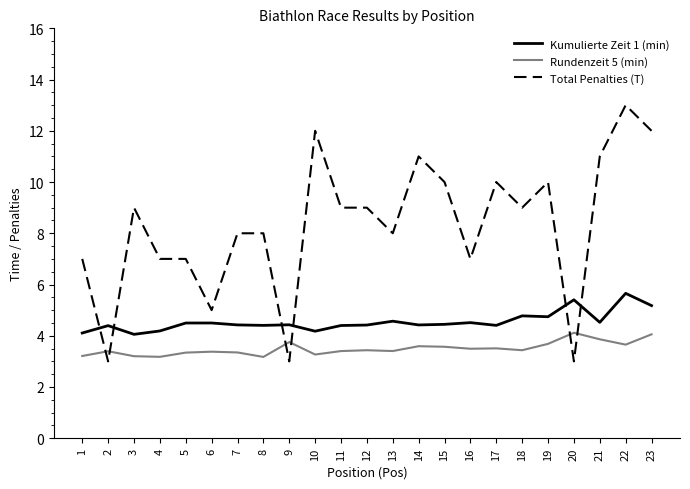

Rank the series by their average value, from lowest to highest.

Rundenzeit 5 (min), Kumulierte Zeit 1 (min), Total Penalties (T)